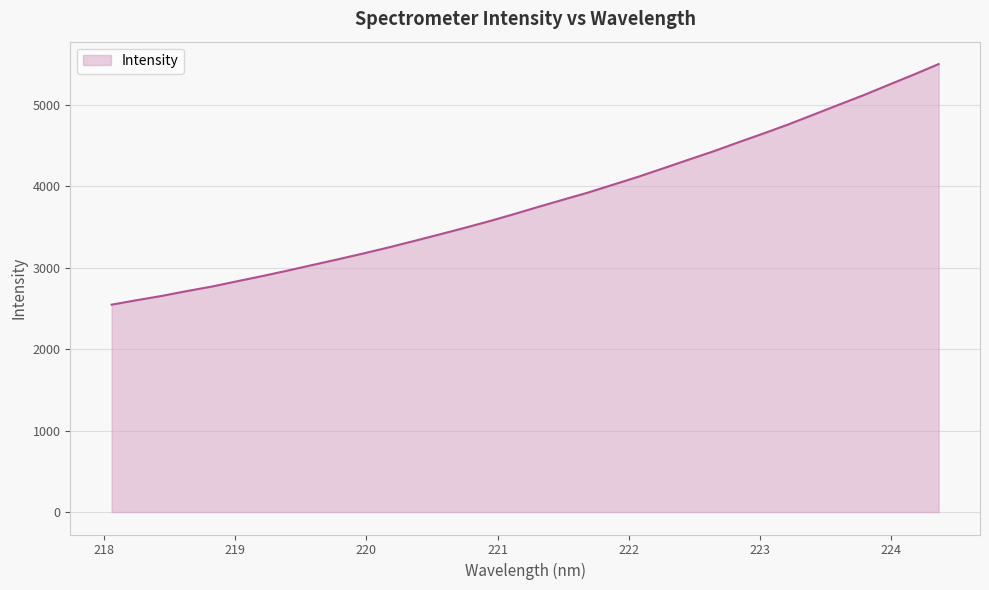

How many lines are shown in the chart?

1